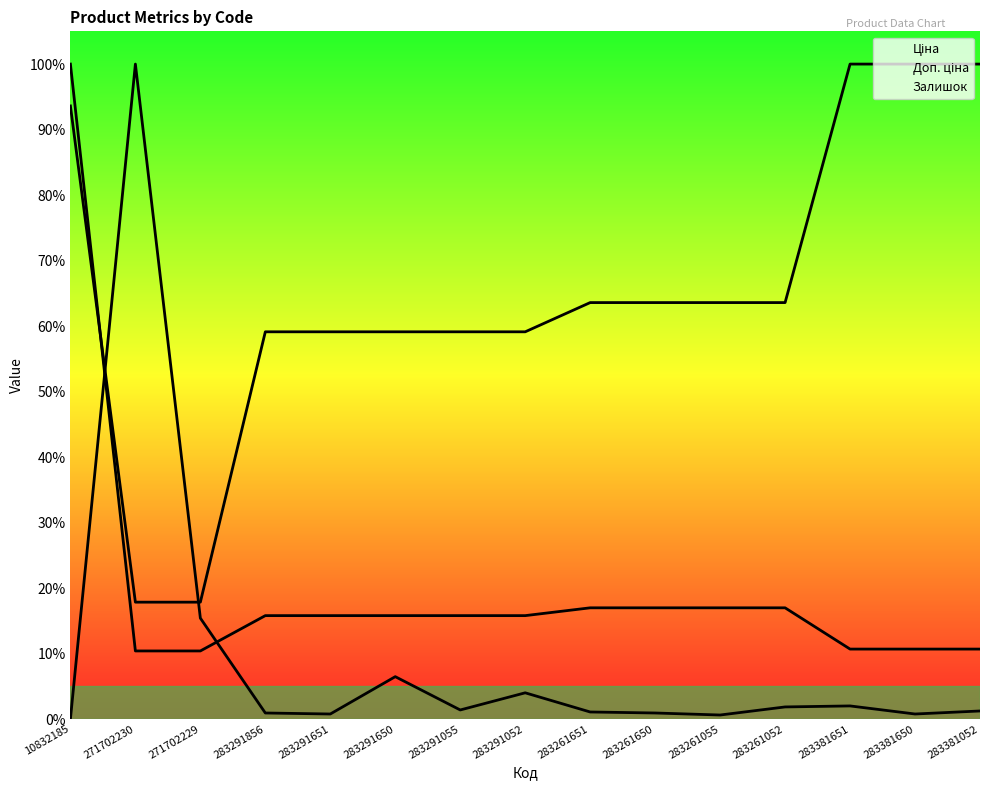

What position from the right is 283291052?

8